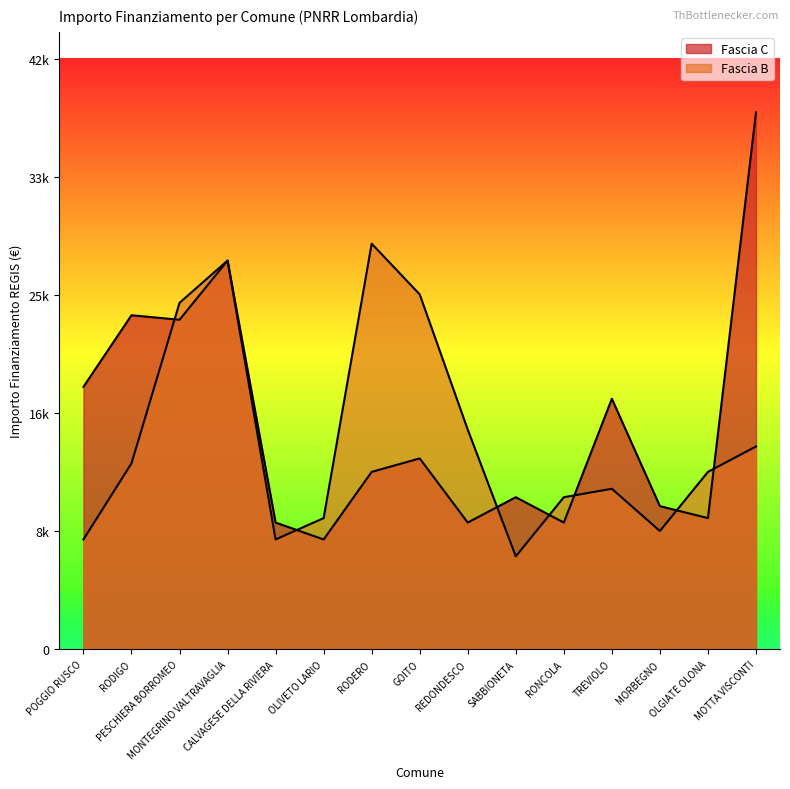

At MOTTA VISCONTI, list the series in order from largest to smallest.

Fascia C, Fascia B